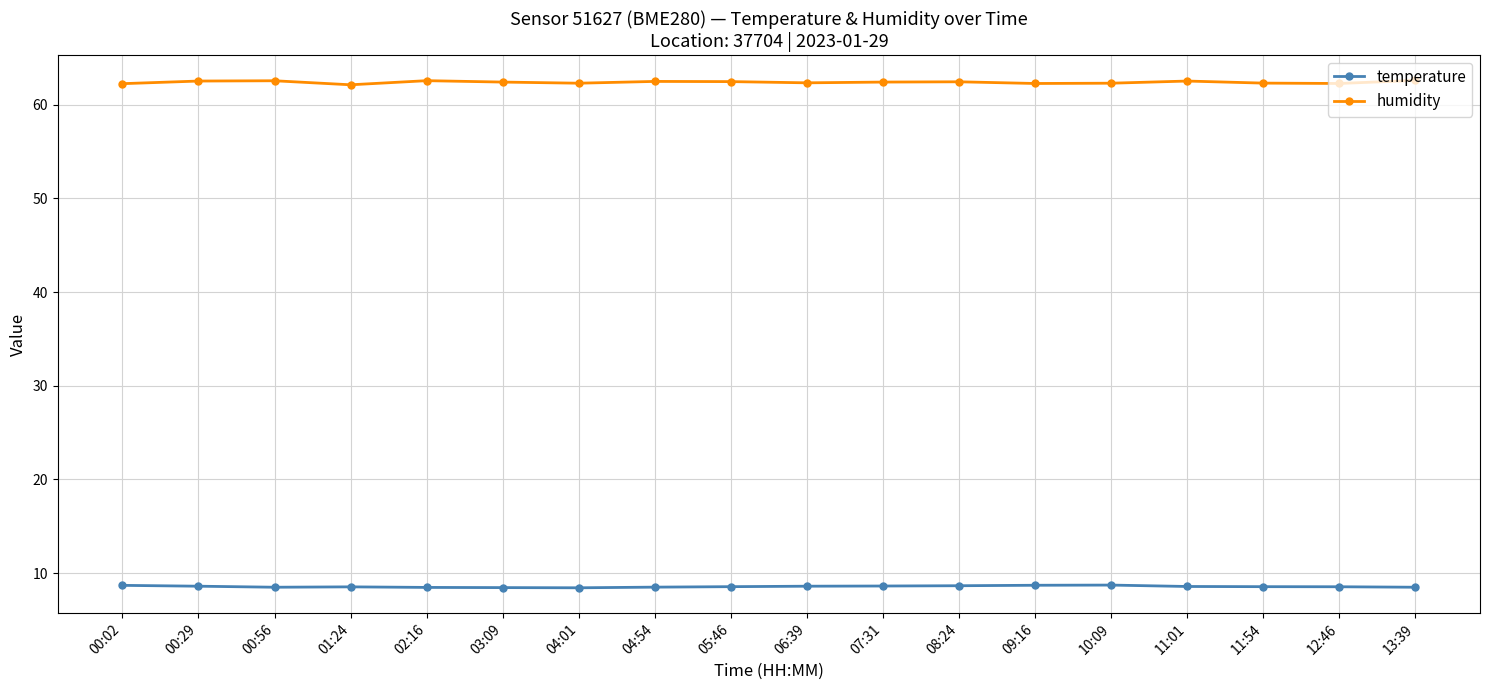

What is the total value across all series at 11:01?

71.1